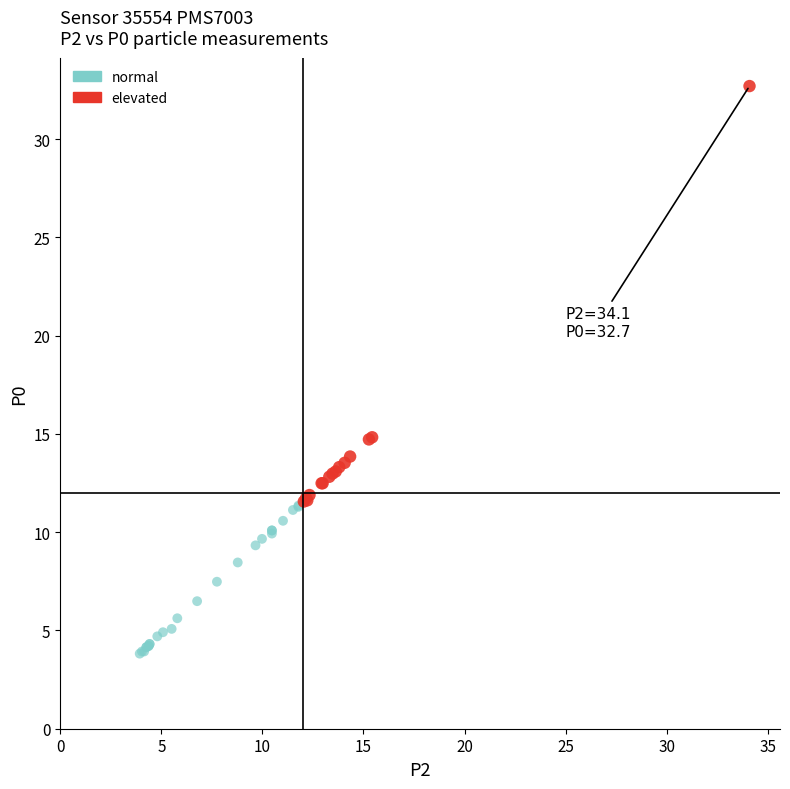

Which series reaches the maximum Y coordinate?

elevated